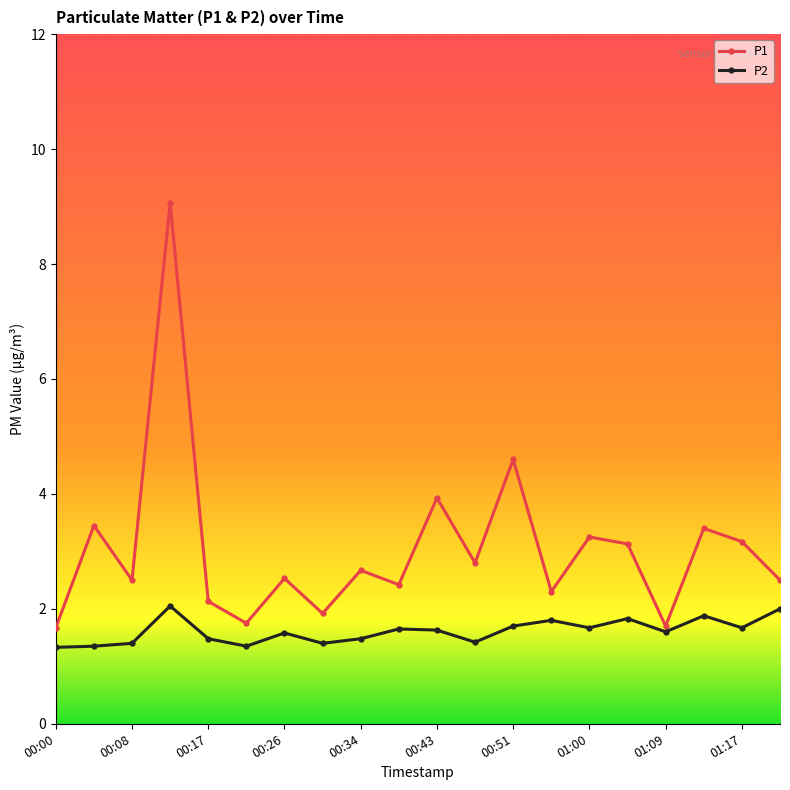

Count the number of categories in the chart.

20